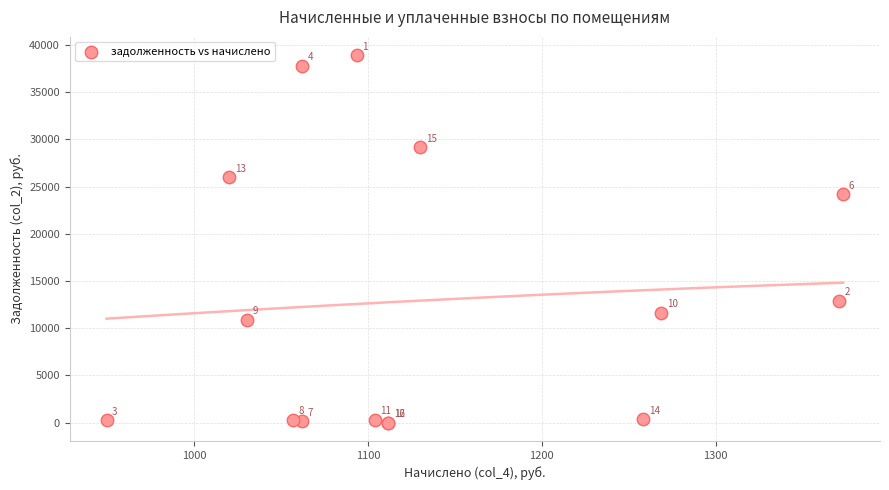

What Y value in the scatter plot is closest to 19458?

24211.3